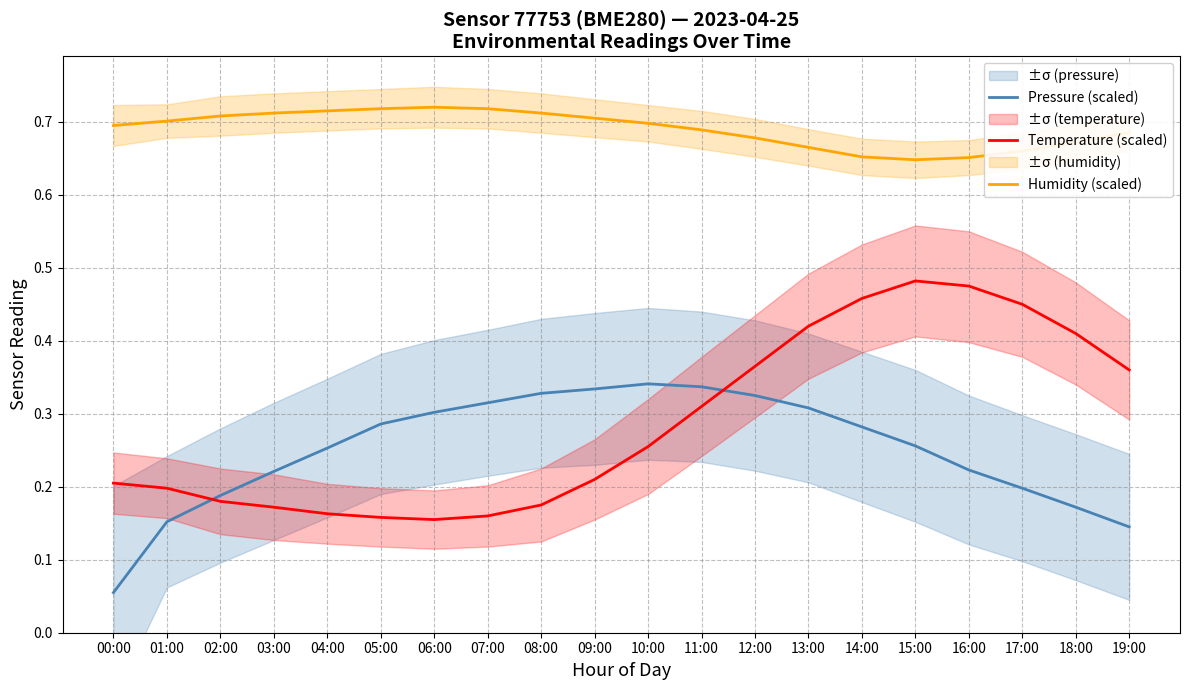

Which series ends up on top after the final intersection of Pressure (scaled) and Temperature (scaled)?

Temperature (scaled)